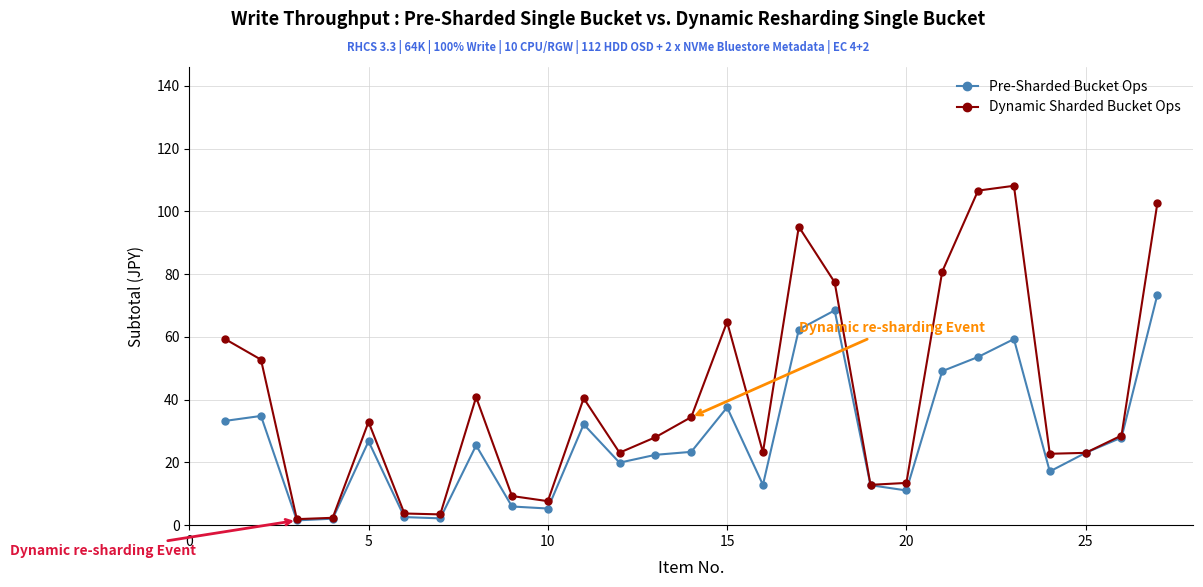

Rank the series by their maximum value, from highest to lowest.

Dynamic Sharded Bucket Ops, Pre-Sharded Bucket Ops